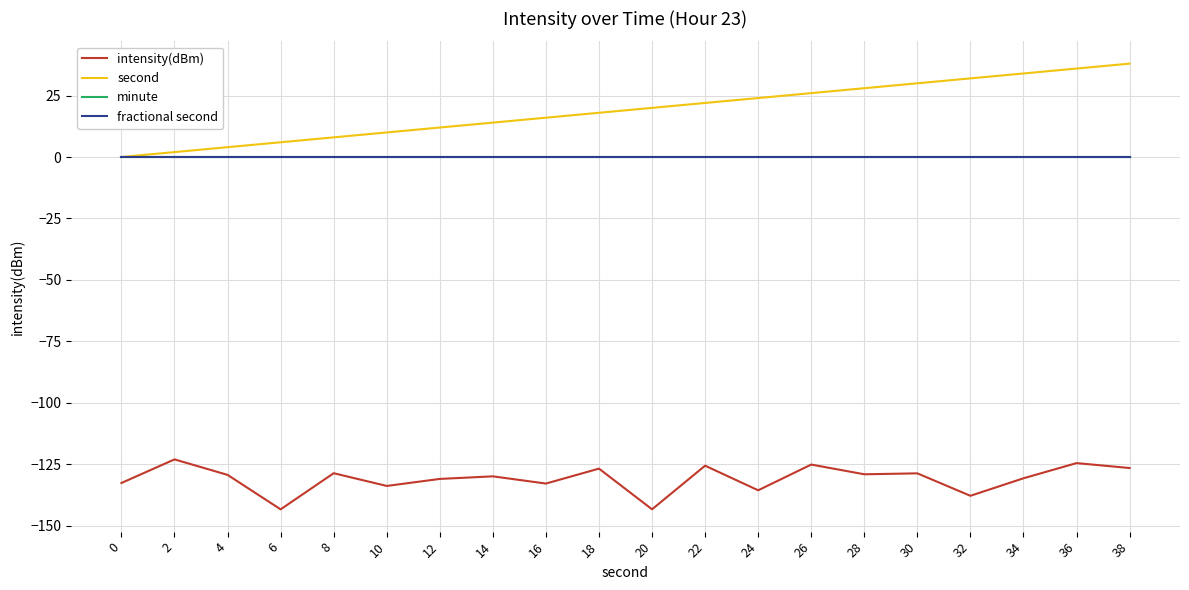

Rank the series at 18 from lowest to highest value.

intensity(dBm), minute, fractional second, second